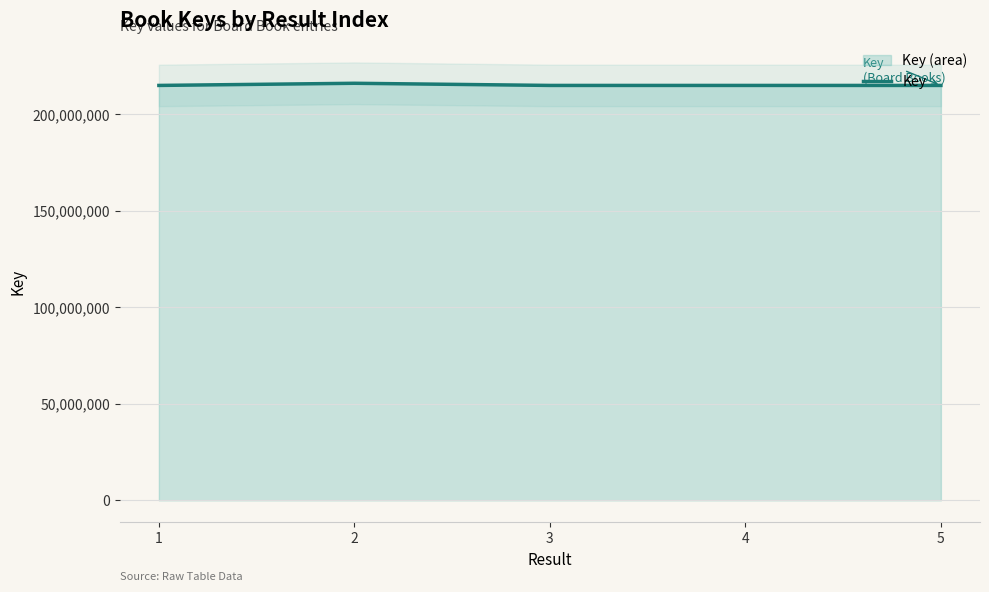

The value of Key at 3 is 360740822. True or false?

False